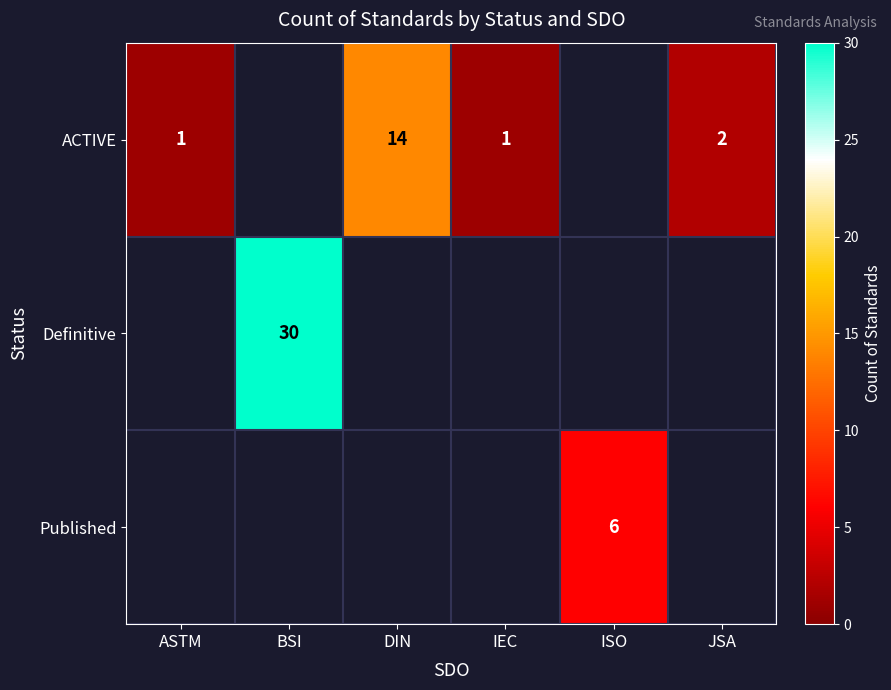

Is the value of Definitive at BSI greater than the value of ACTIVE at ASTM?

Yes